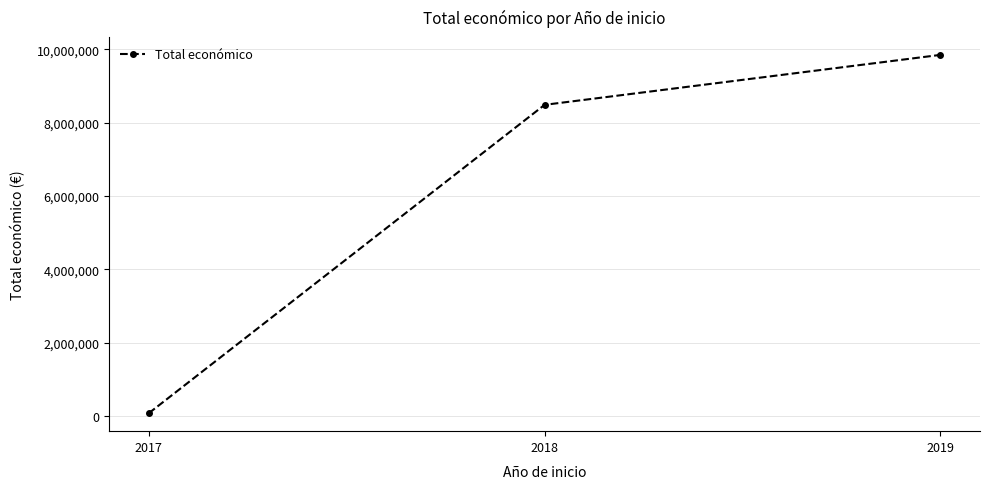

What is the maximum value shown in the chart?

9847932